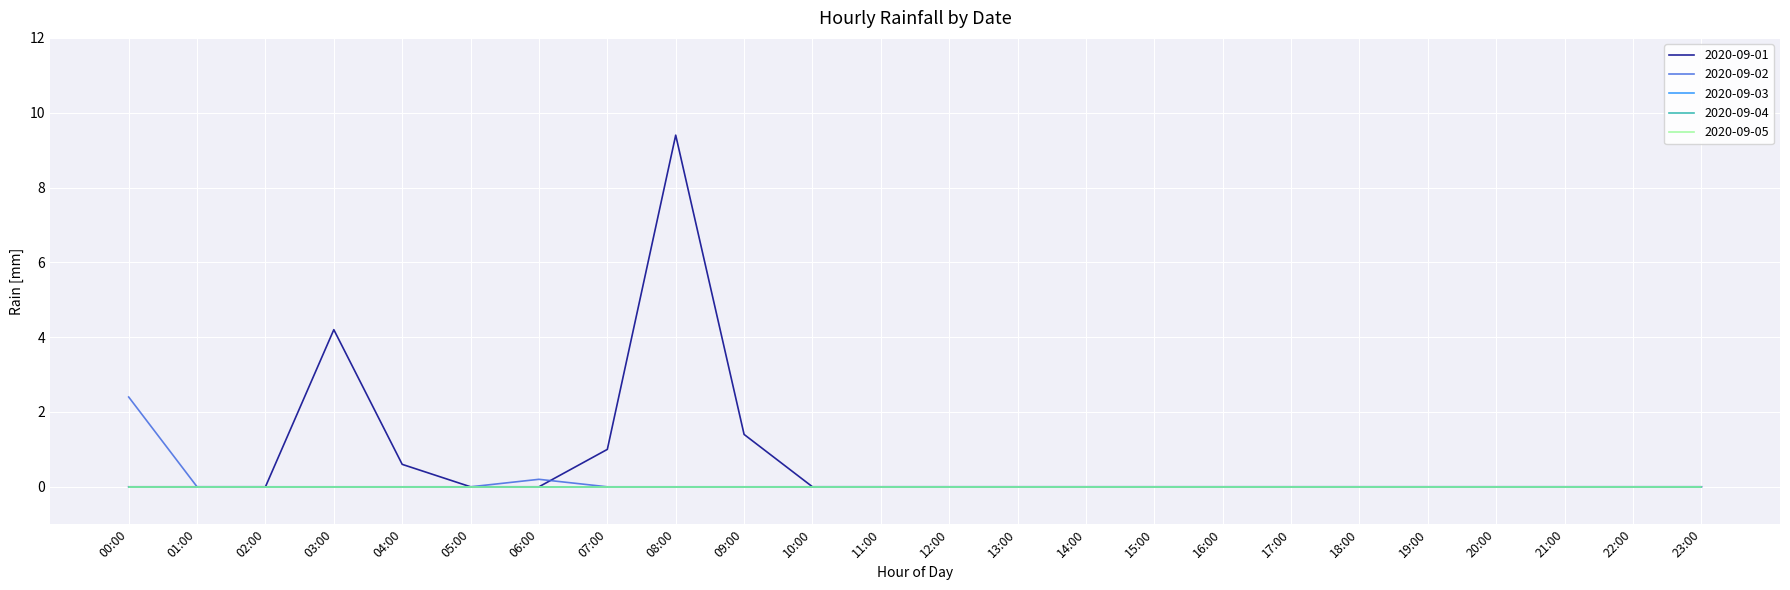

Does the chart have visible grid lines?

Yes